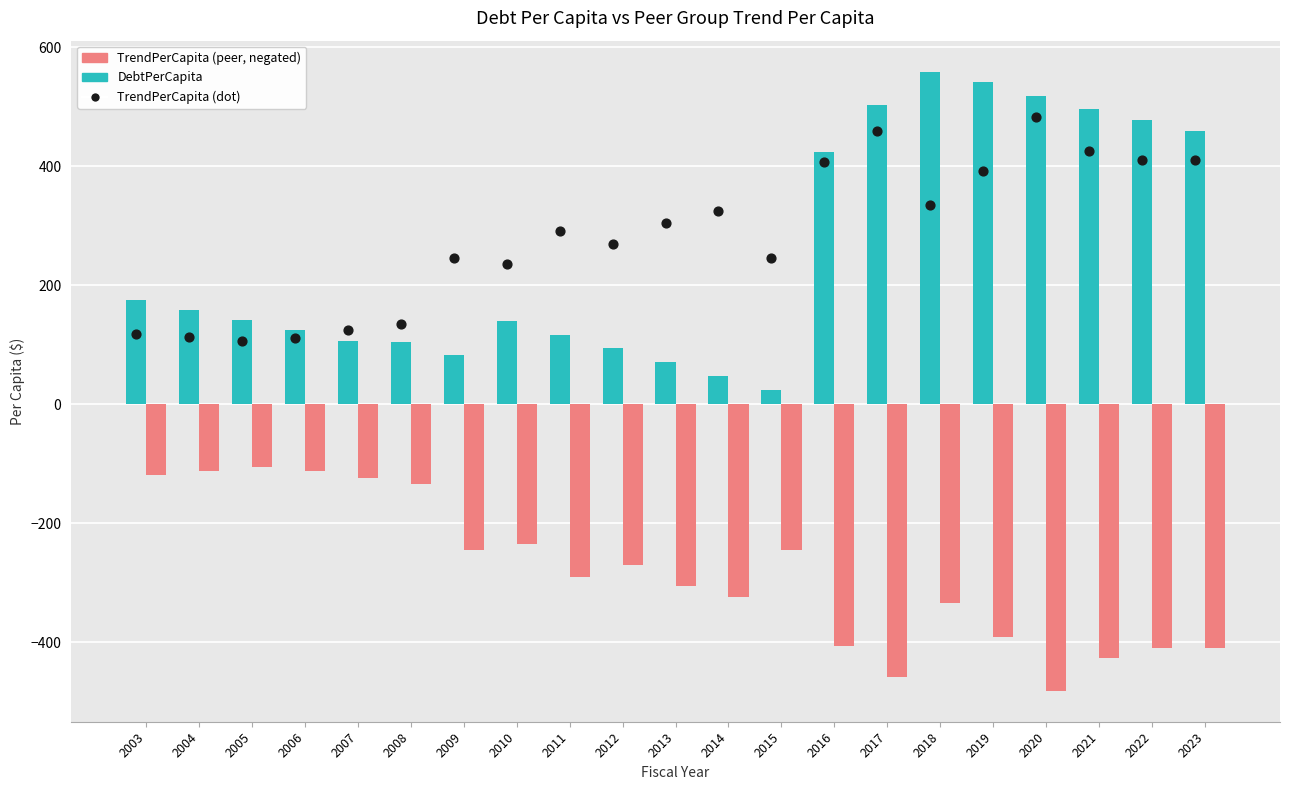

Which series has the widest spread of Y values?

DebtPerCapita